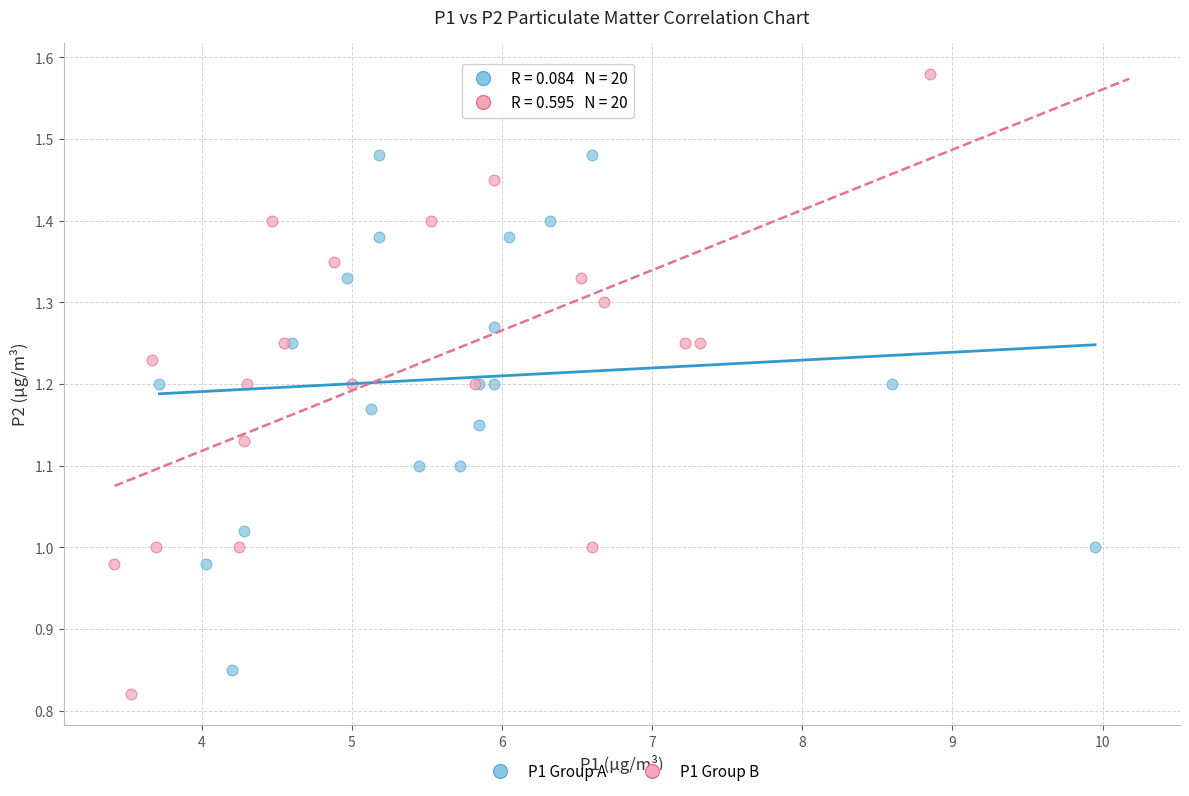

Which series reaches the minimum Y coordinate?

P1 Group B